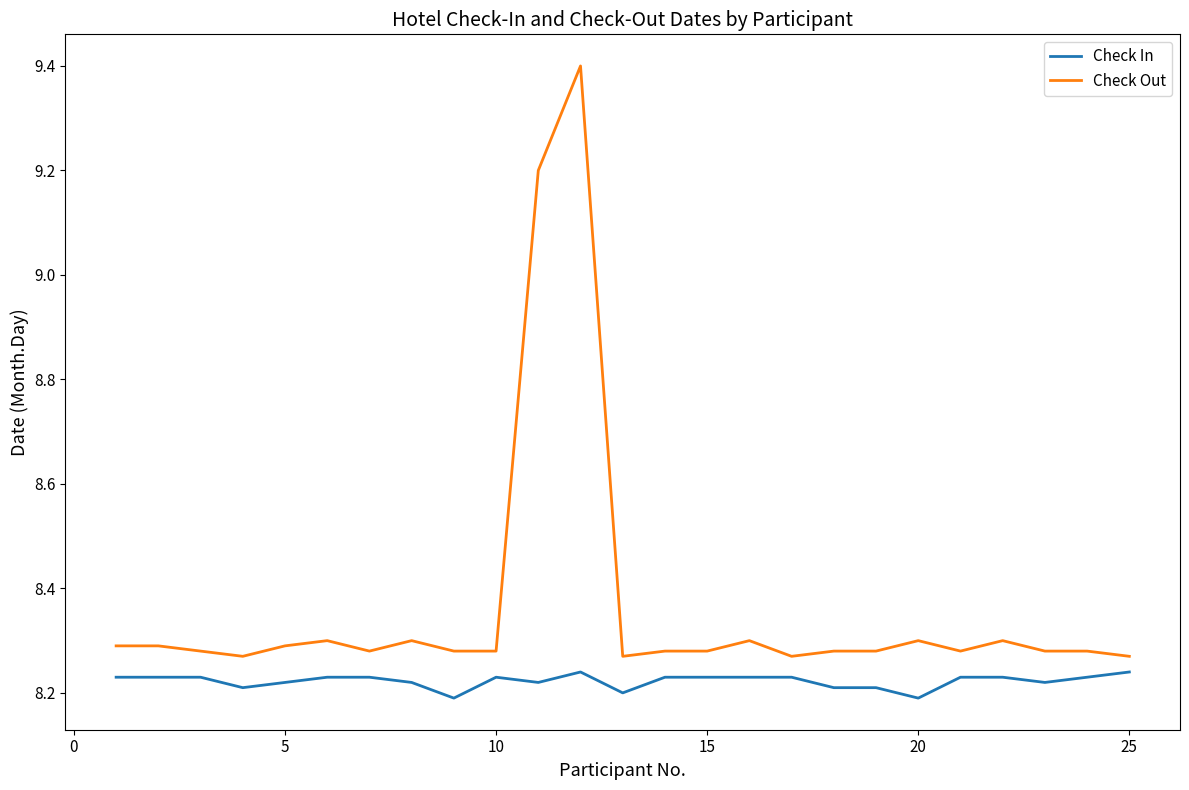

Does the chart display data point markers on the line(s)?

No